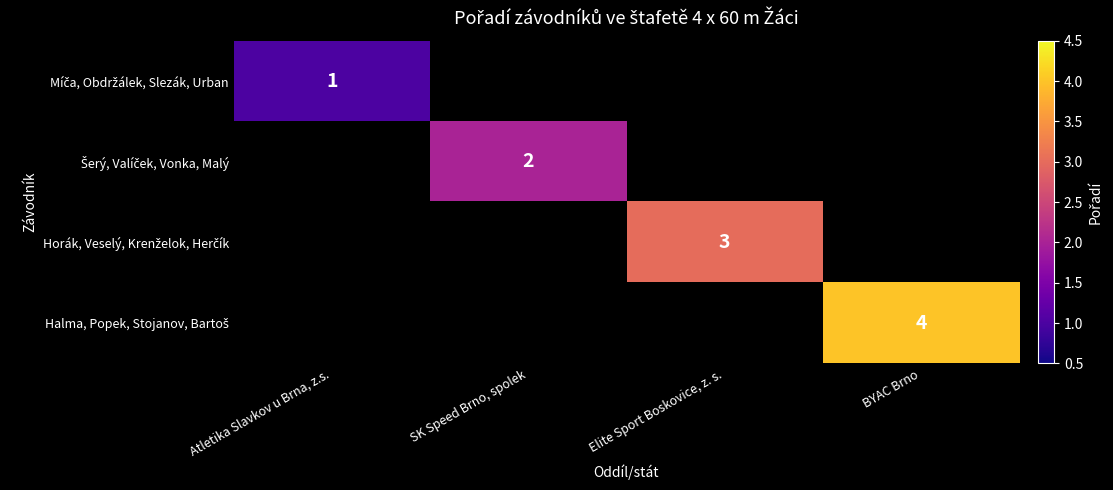

At how many categories does at least one series exceed 1?

3